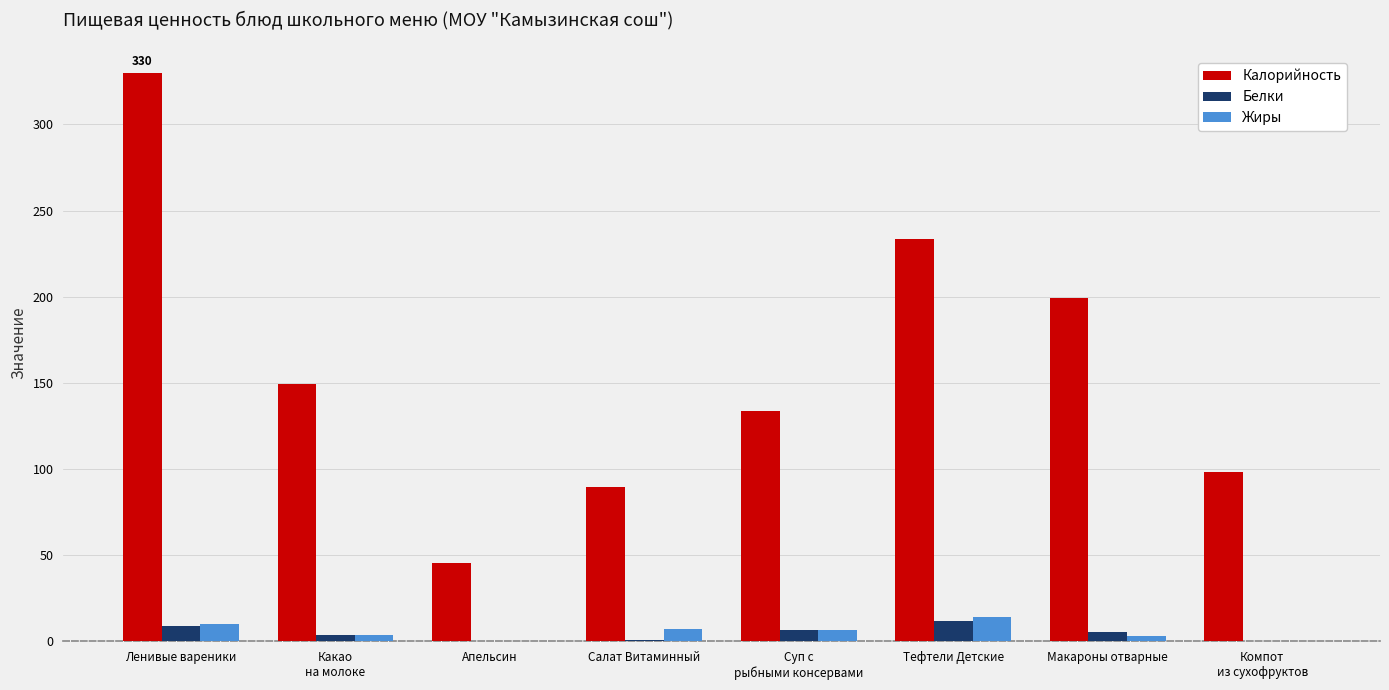

At which label is Калорийность closest to 187?

Макароны отварные